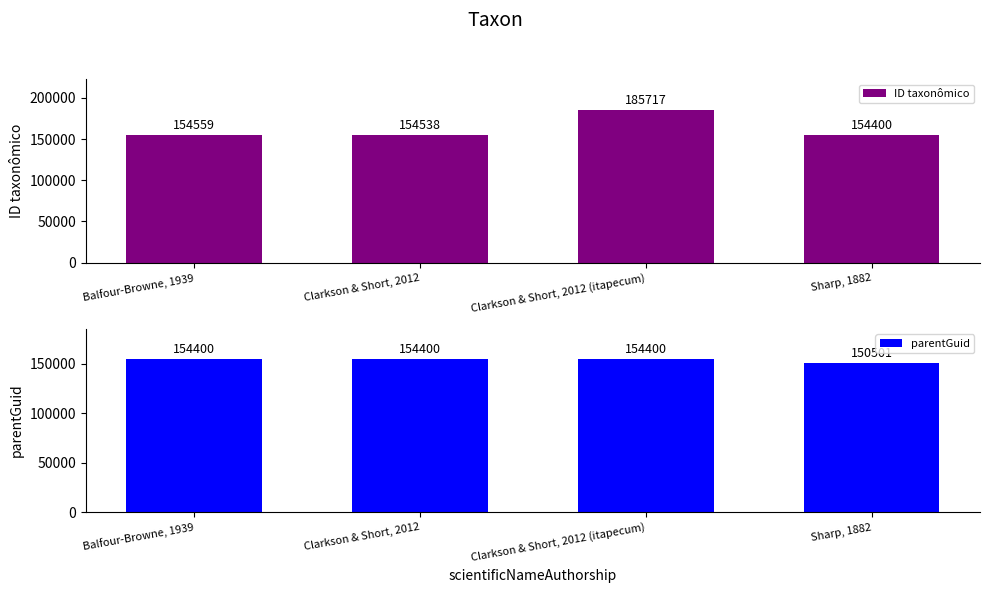

What is the difference between the maximum and minimum values in the ID taxonômico series?

31317